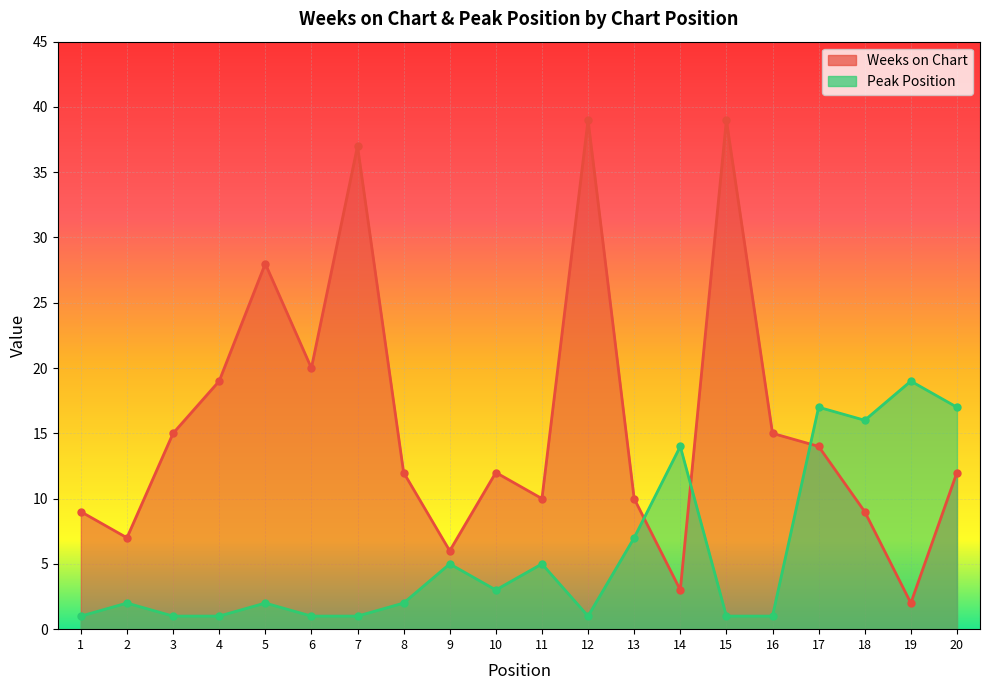

Which category has the lowest value in the Peak Position series?

1